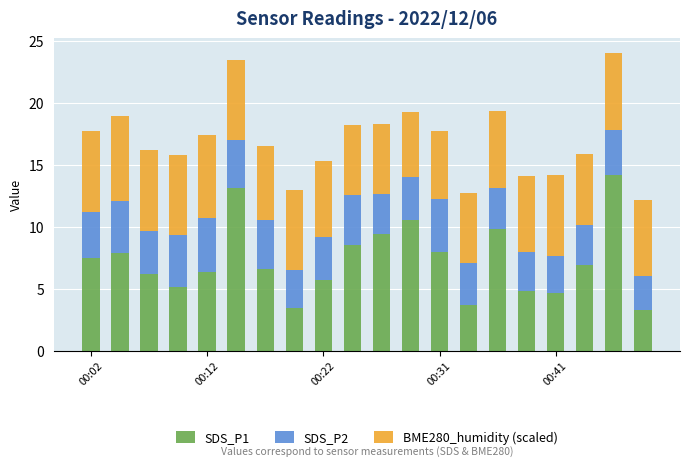

What is the minimum value for SDS_P1?

3.3